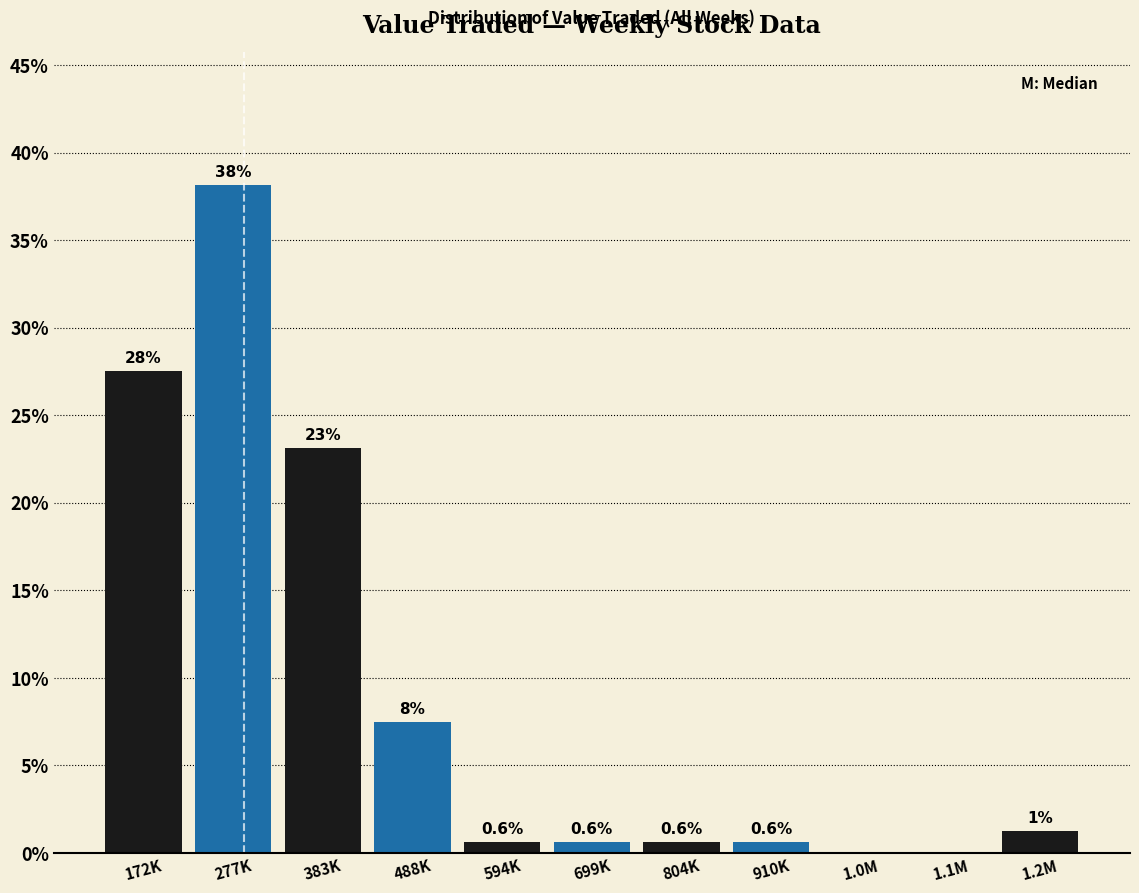

Read the value at 910K.

0.6